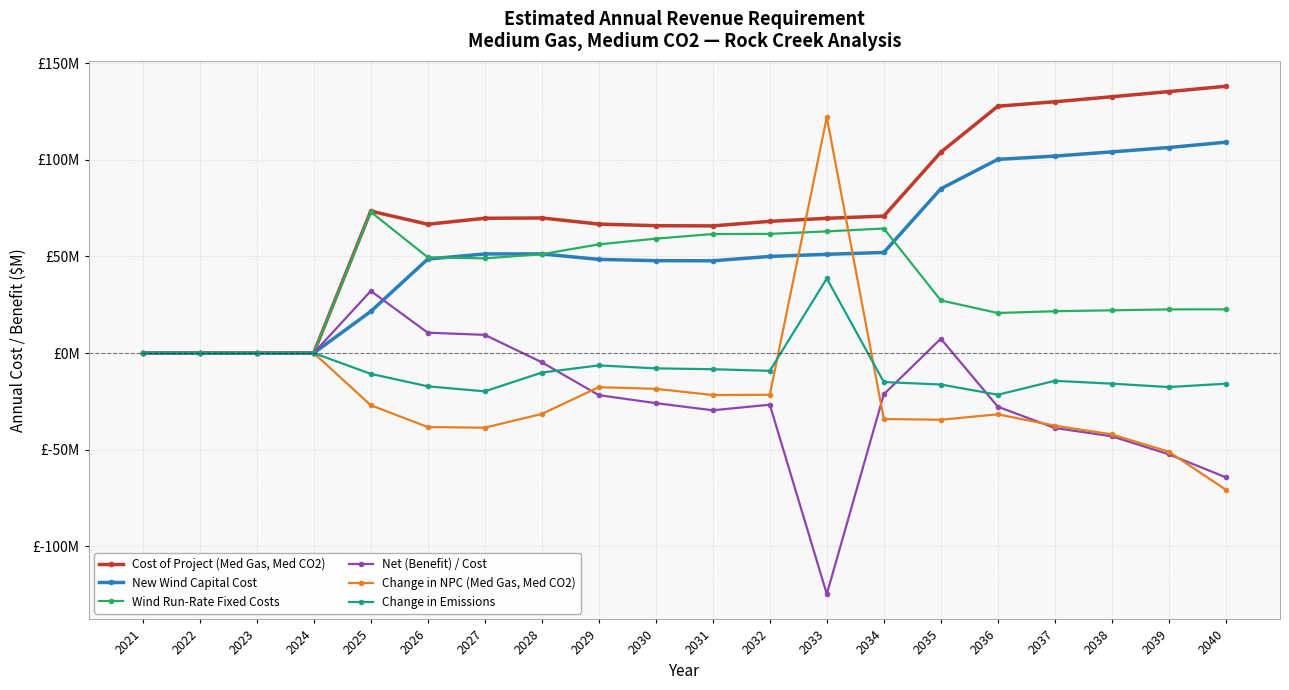

What is the sum of the Wind Run-Rate Fixed Costs values at 2034 and 2029?

120.7